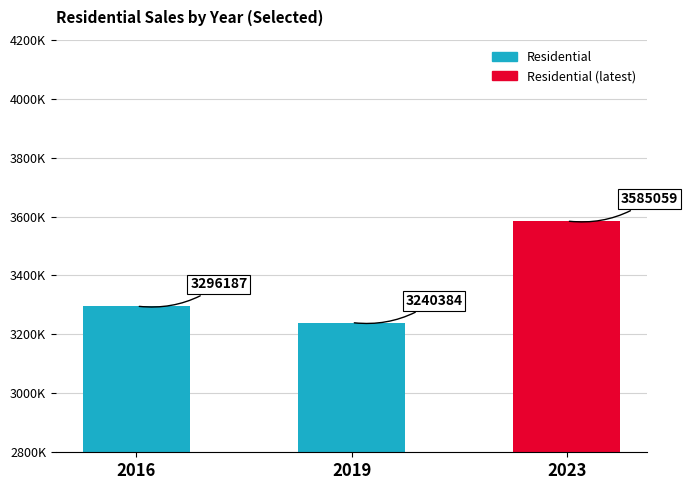

What is the value of the 2nd bar from the left?

3240384.1